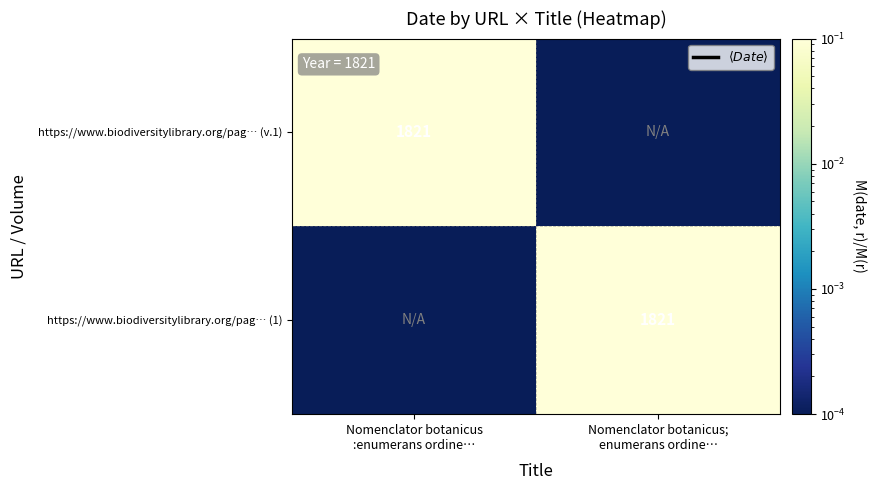

At which label does https://www.biodiversitylibrary.org/pag… (v.1) reach its minimum?

Nomenclator botanicus; enumerans ordine…